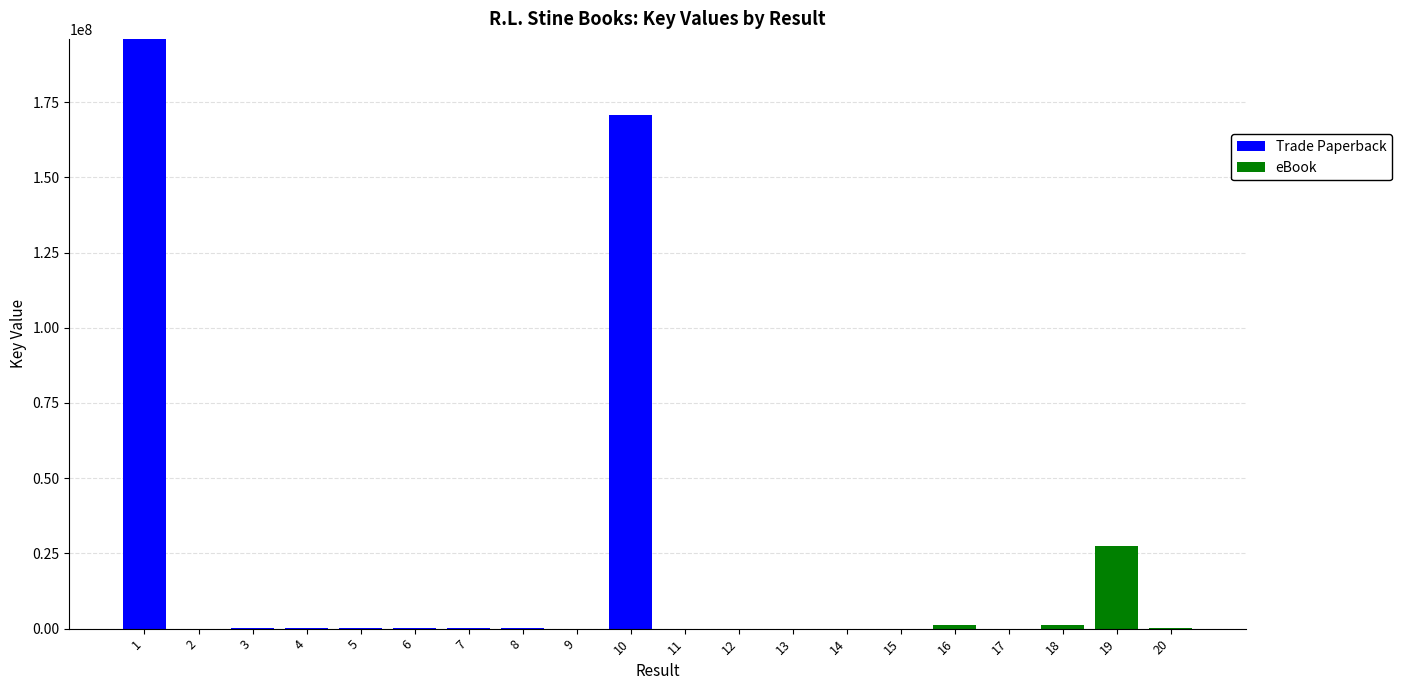

What is the approximate value of Trade Paperback at 5, to the nearest 50?

96900